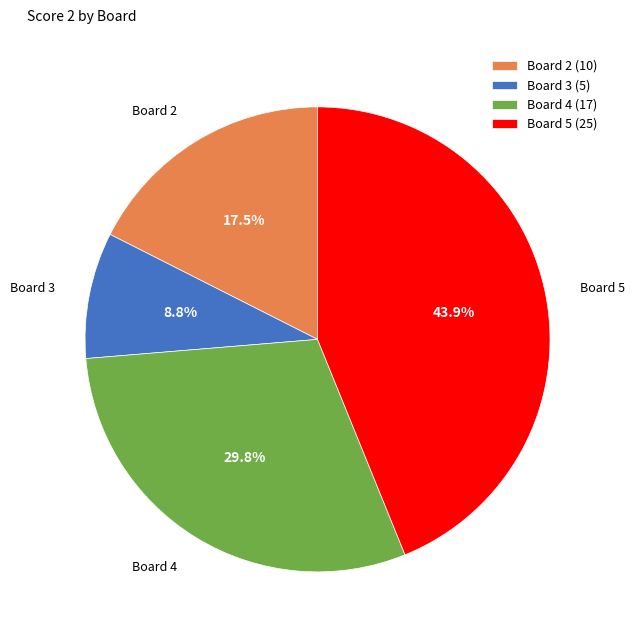

Does any single category account for the majority?

No